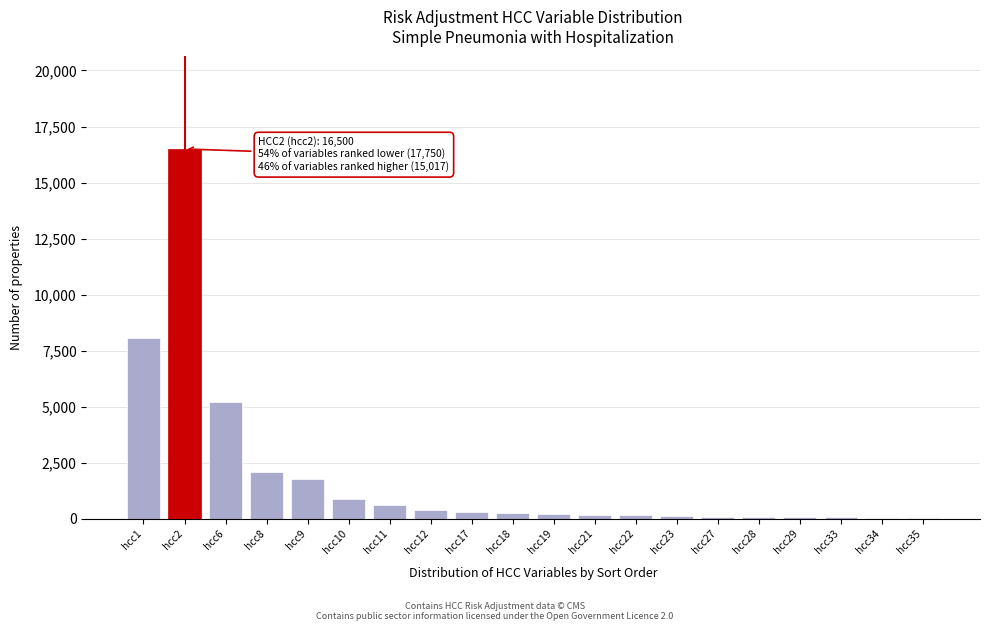

Where is the data nearest to the value 8275?

hcc1